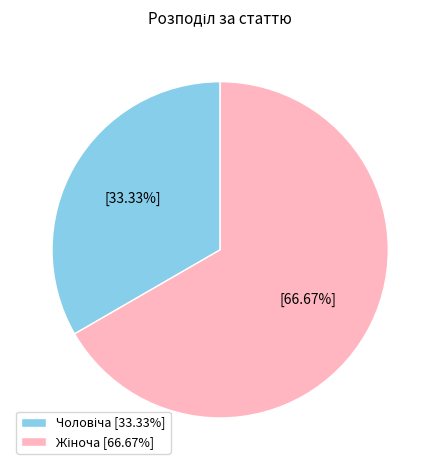

Does any single category account for the majority?

Yes